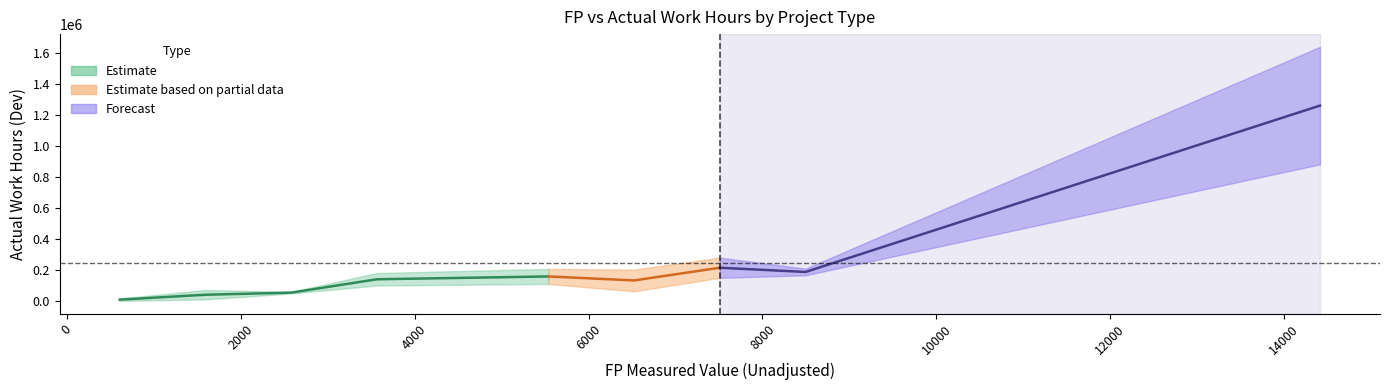

True or false: Estimate_fp and Estimate_center intersect in this chart.

False